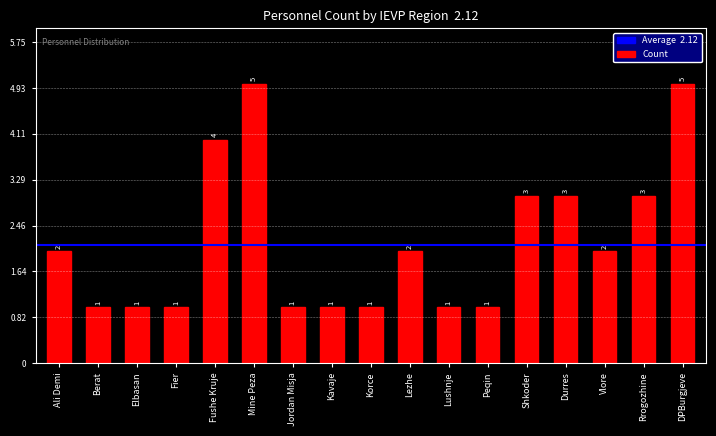

What is the sum of the values at Fushe Kruje and Kavaje?

5